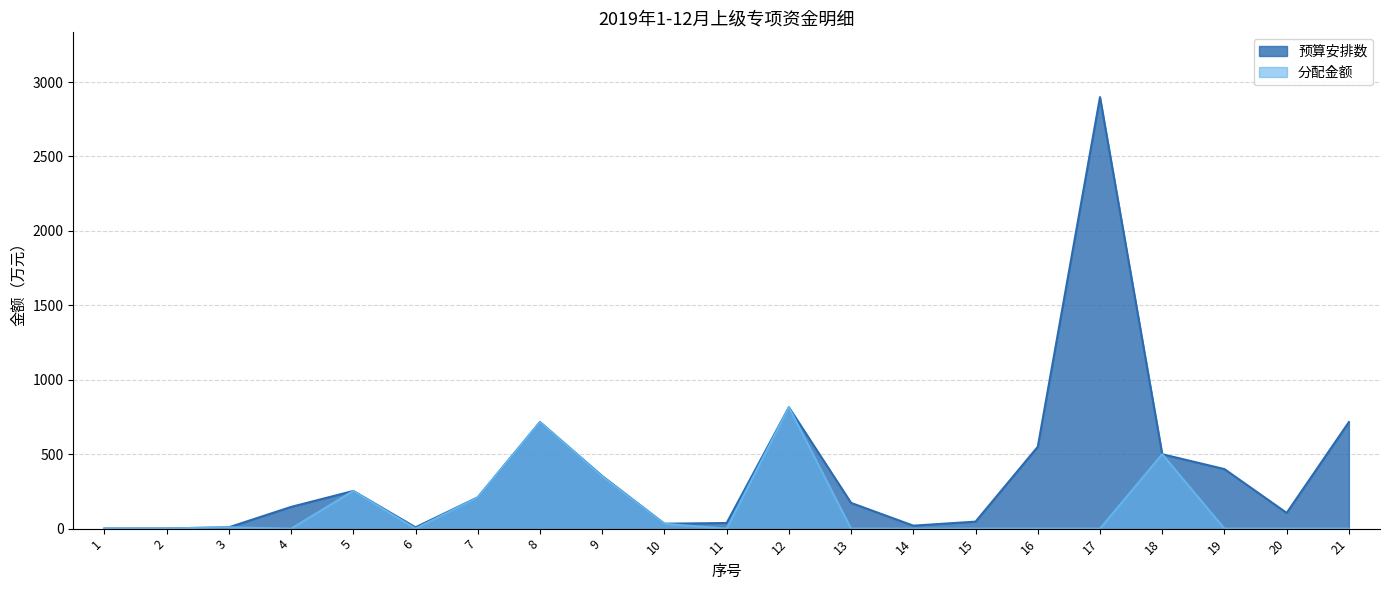

Is it true that 预算安排数 equals 102.0 at 4?

False